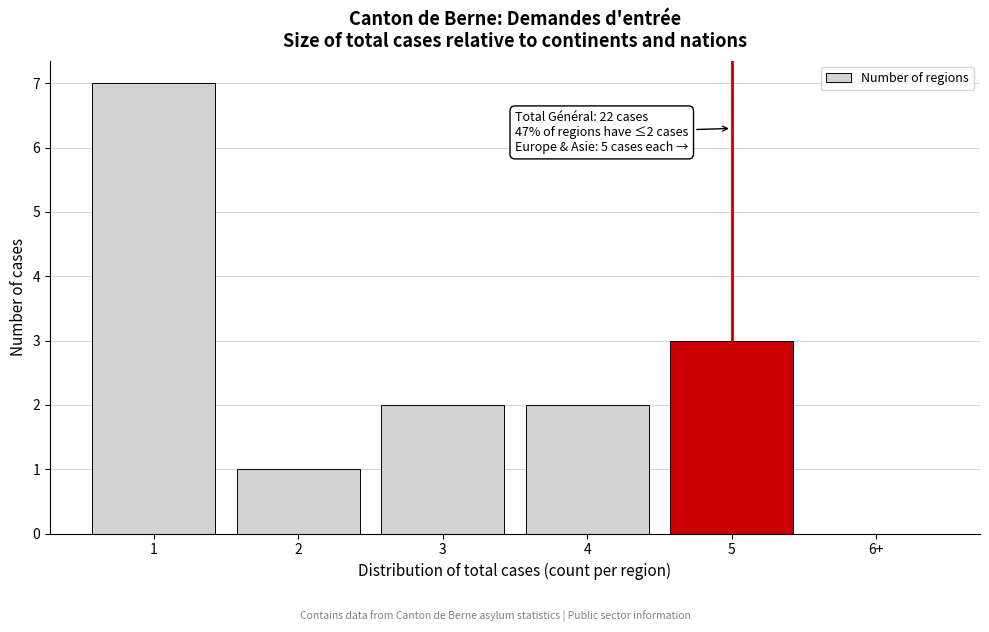

Reading left to right, what are all the values shown in this chart?

1=7	2=1	3=2	4=2	5=3	6+=0